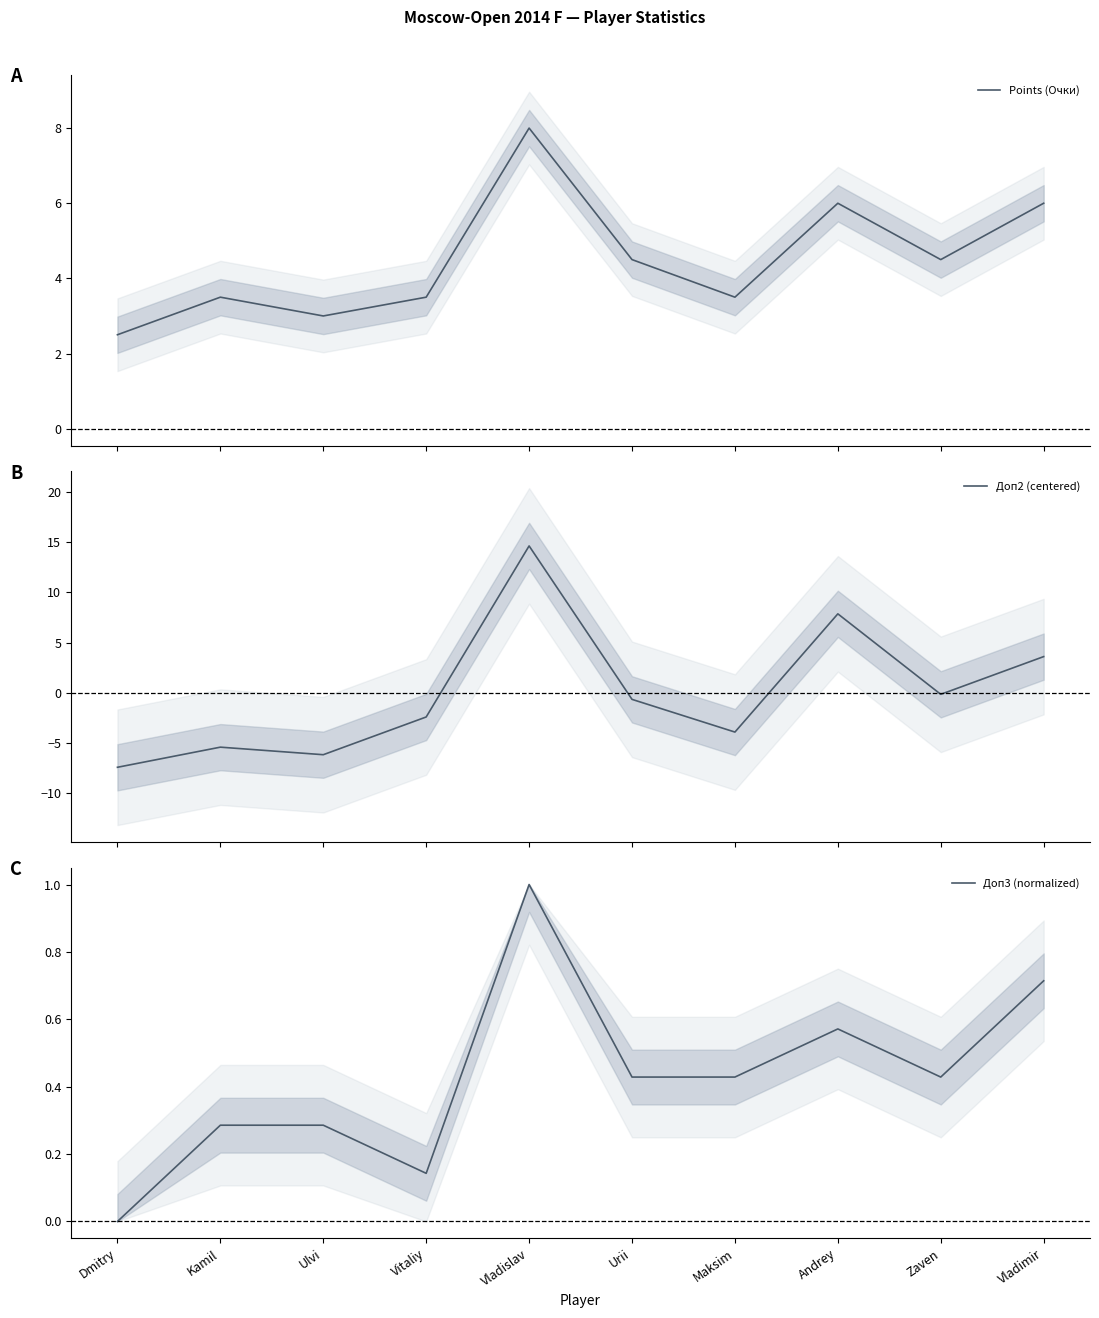

Which series ends up on top after the final intersection of Доп2 (centered) and Доп3 (normalized)?

Доп2 (centered)